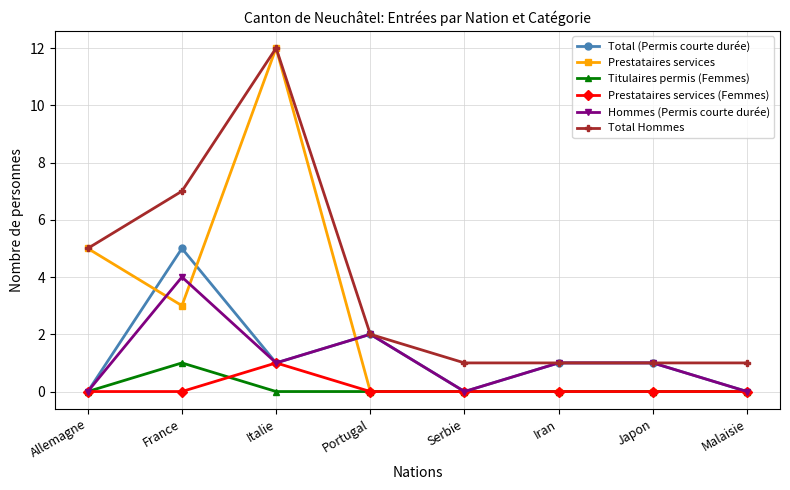

The value of Prestataires services at Italie is 12. True or false?

True